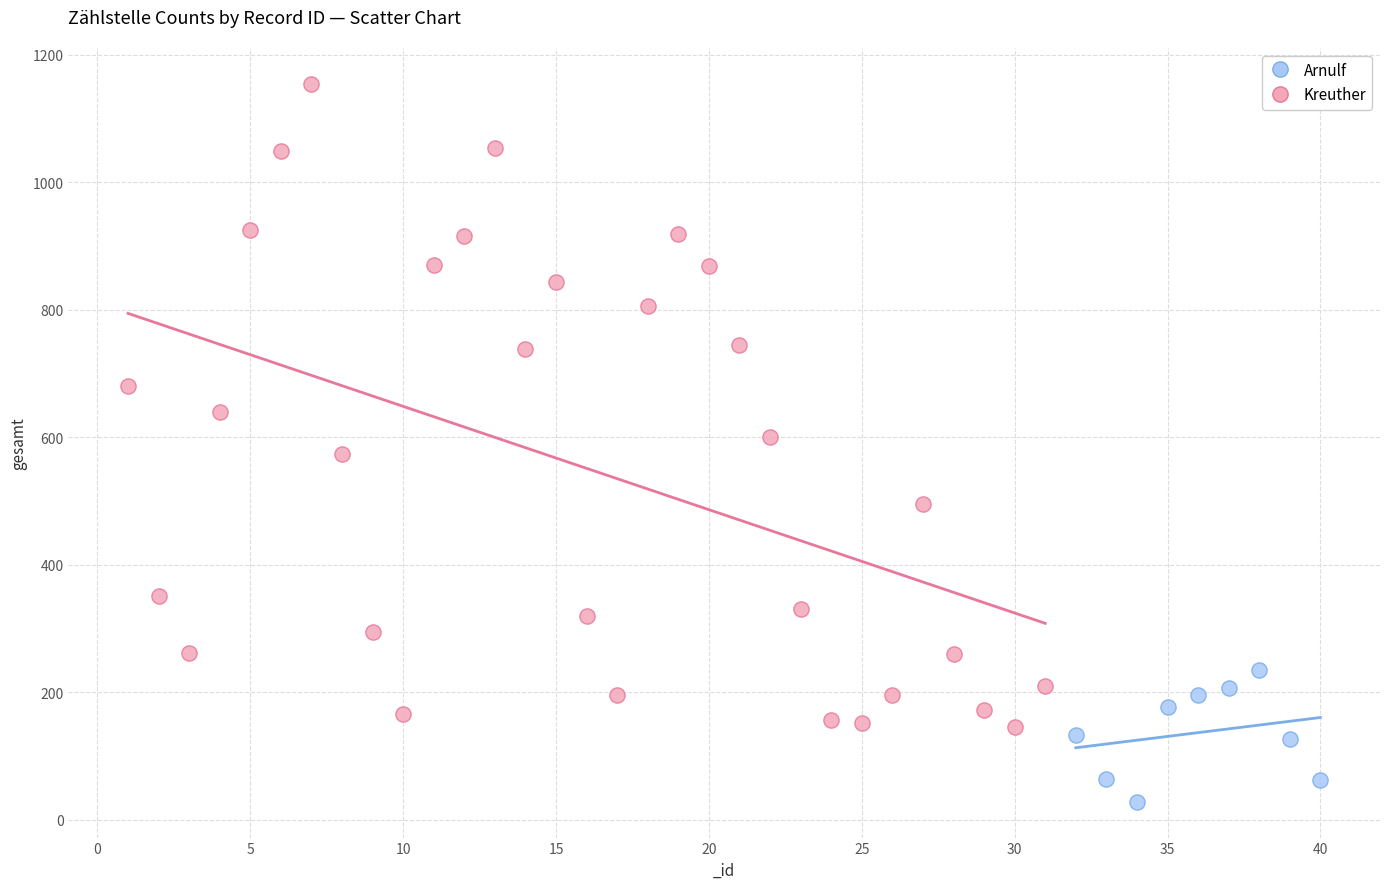

Which series contains the lowest Y value?

Kreuther